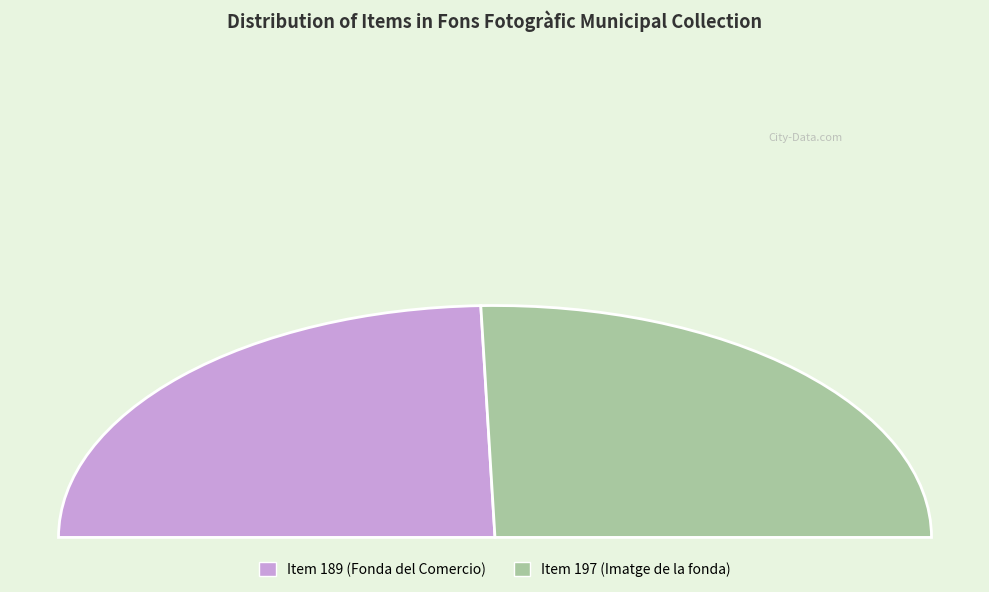

Rank the categories by value from highest to lowest.

Item 197 (Imatge de la fonda, 1930-1940), Item 189 (Fonda del Comercio, 1933-1950)